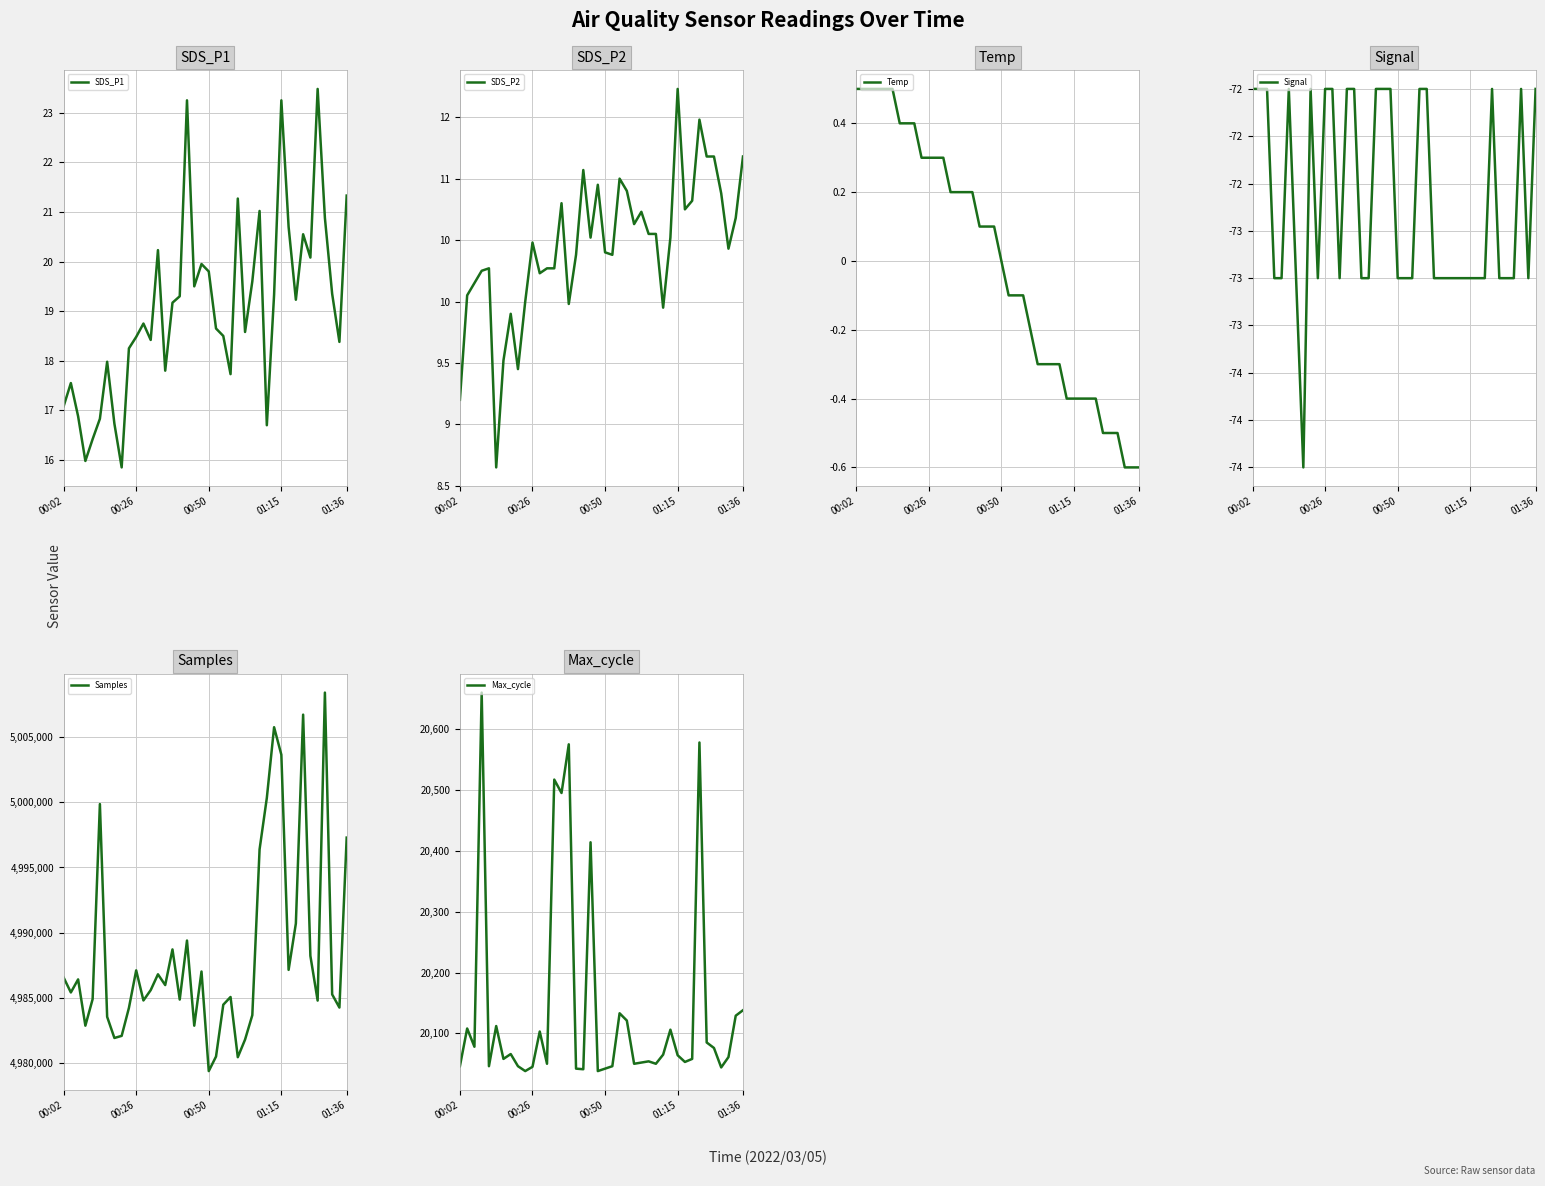

Which series changed the most between 00:50 and 38?

Samples